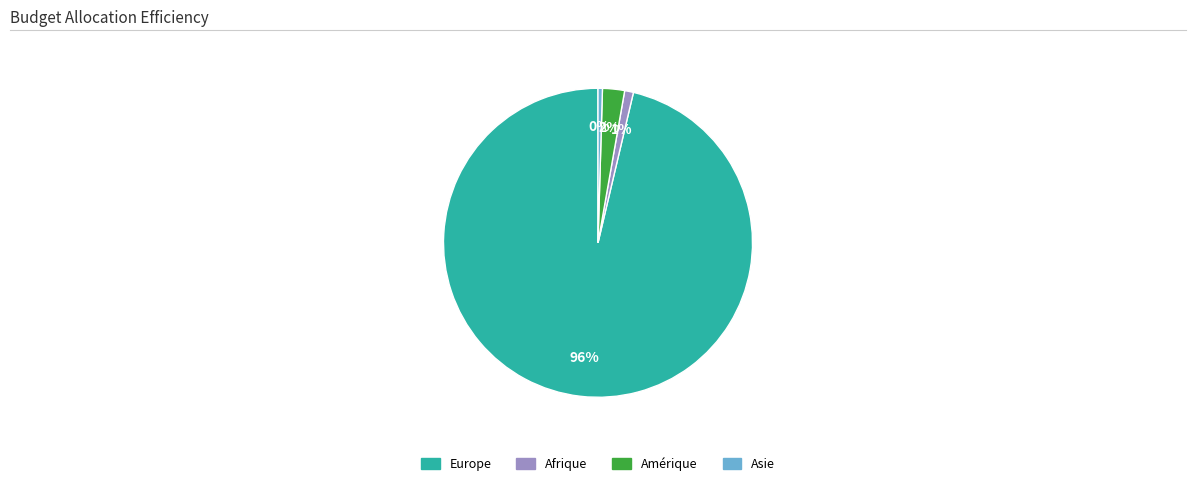

Is there any slice that represents more than half of the pie?

Yes